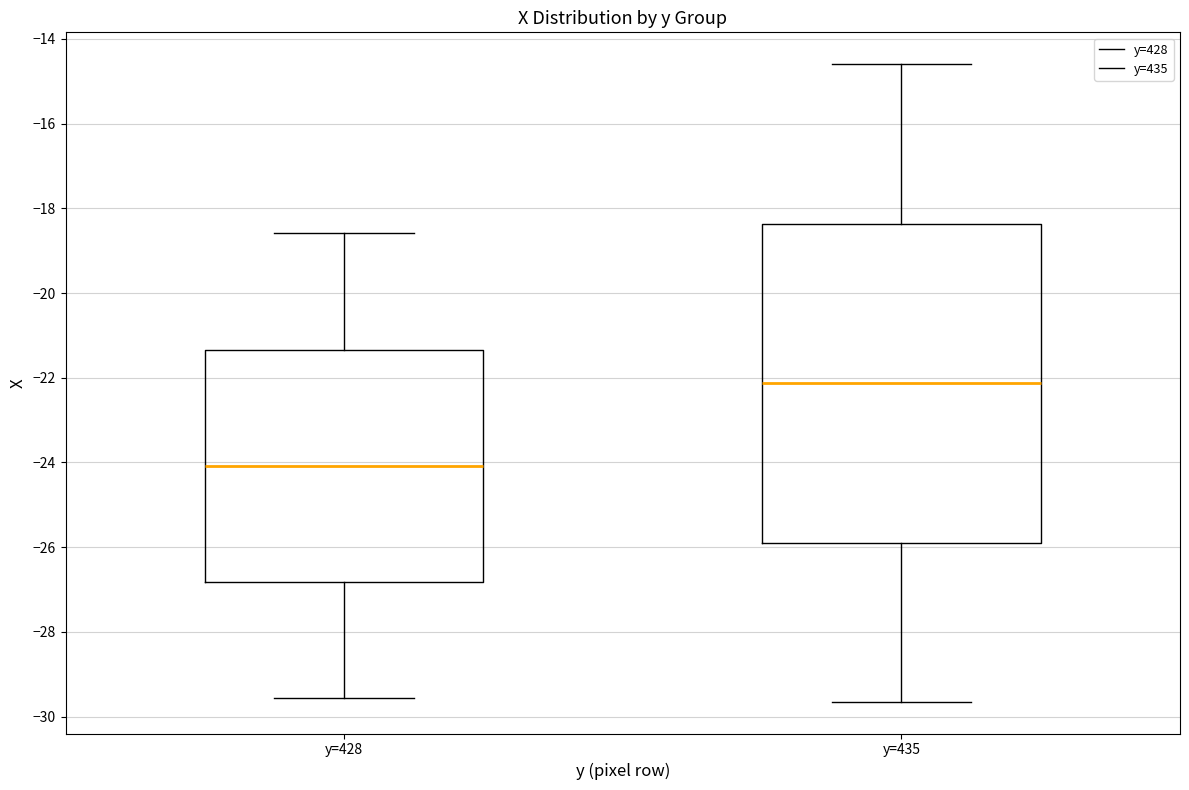

Which box's median line is the lowest?

y=428